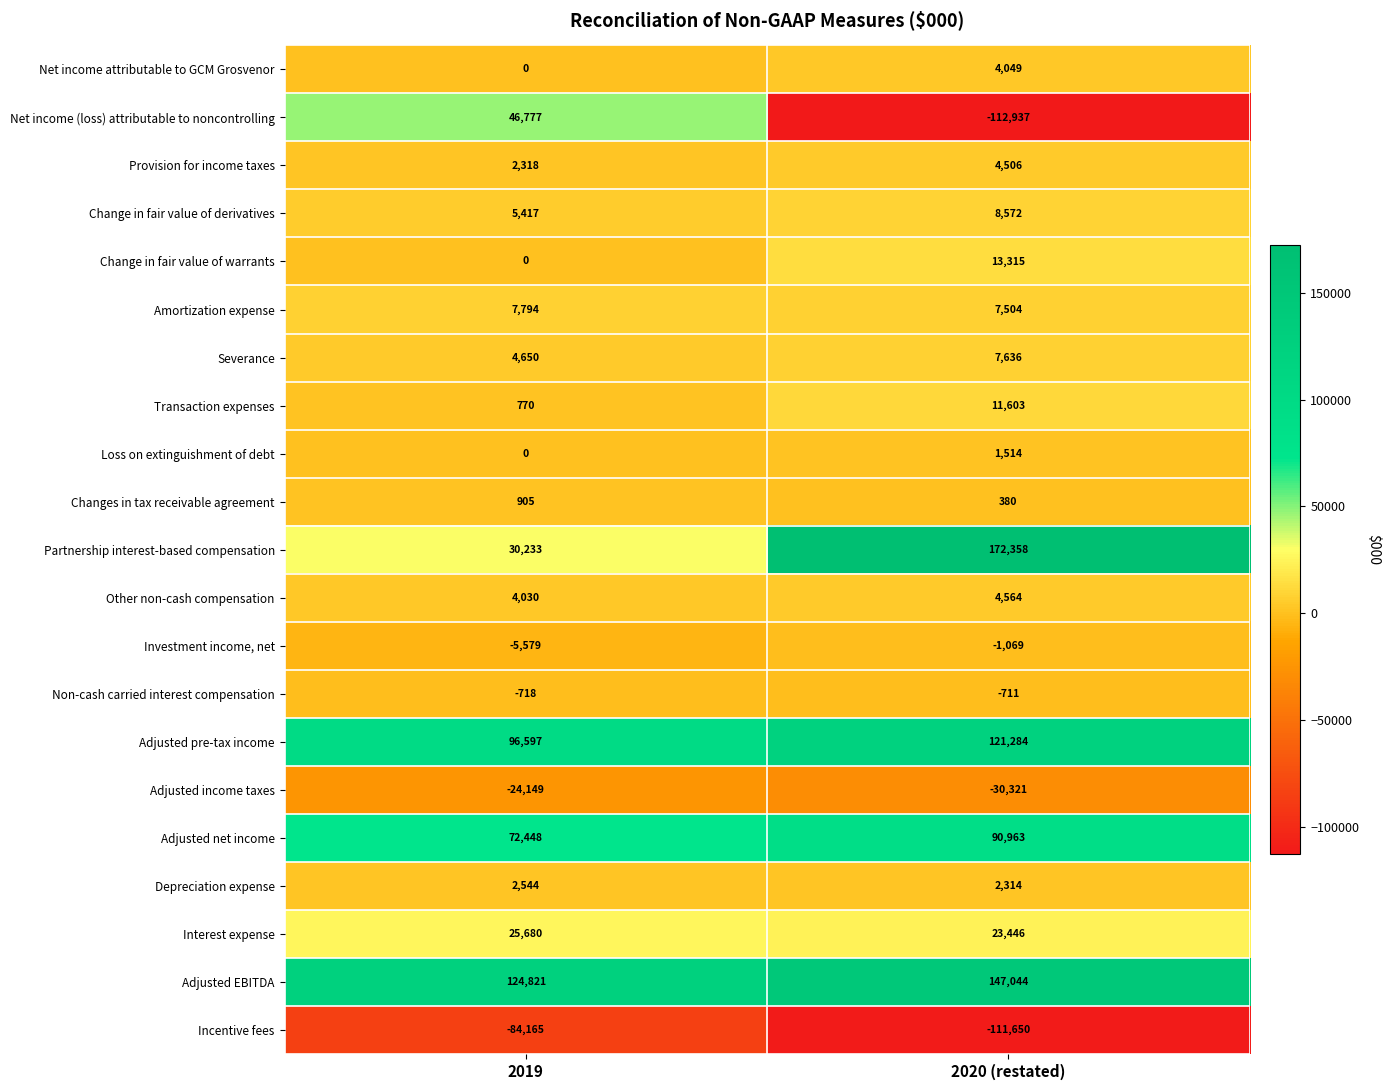

What is the sum of all Net income (loss) attributable to noncontrolling values?

-66160